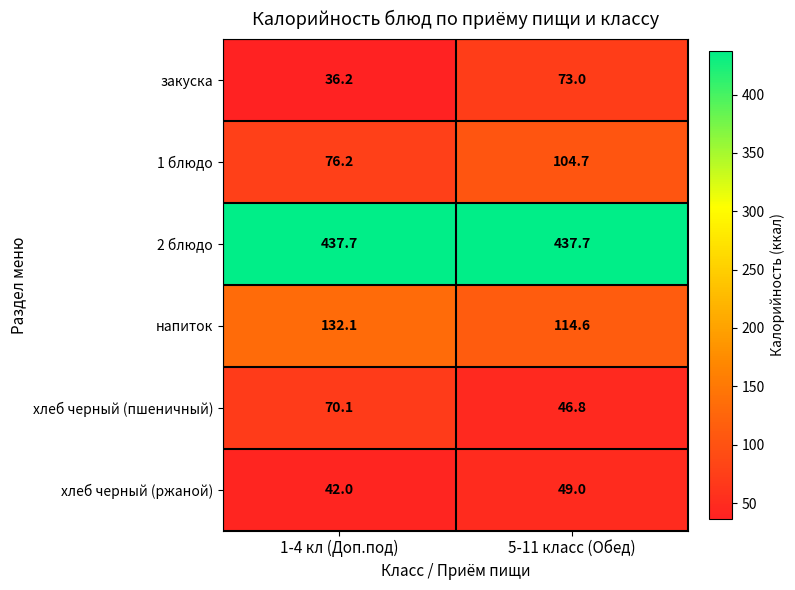

Is it true that напиток equals 132.1 at 1-4 кл (Доп.под)?

True